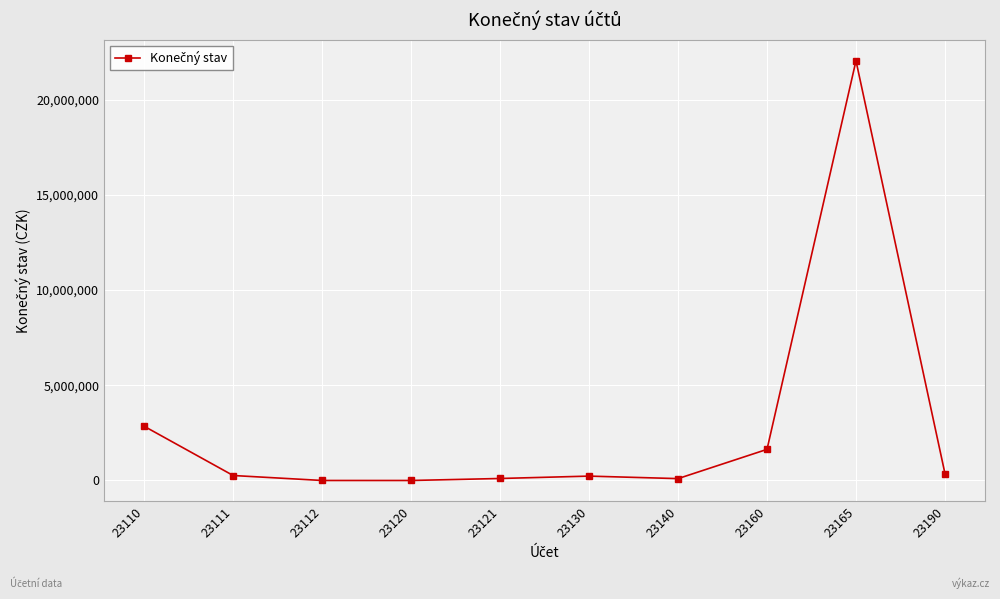

True or false: the data shows 0.0 at 23120.

True